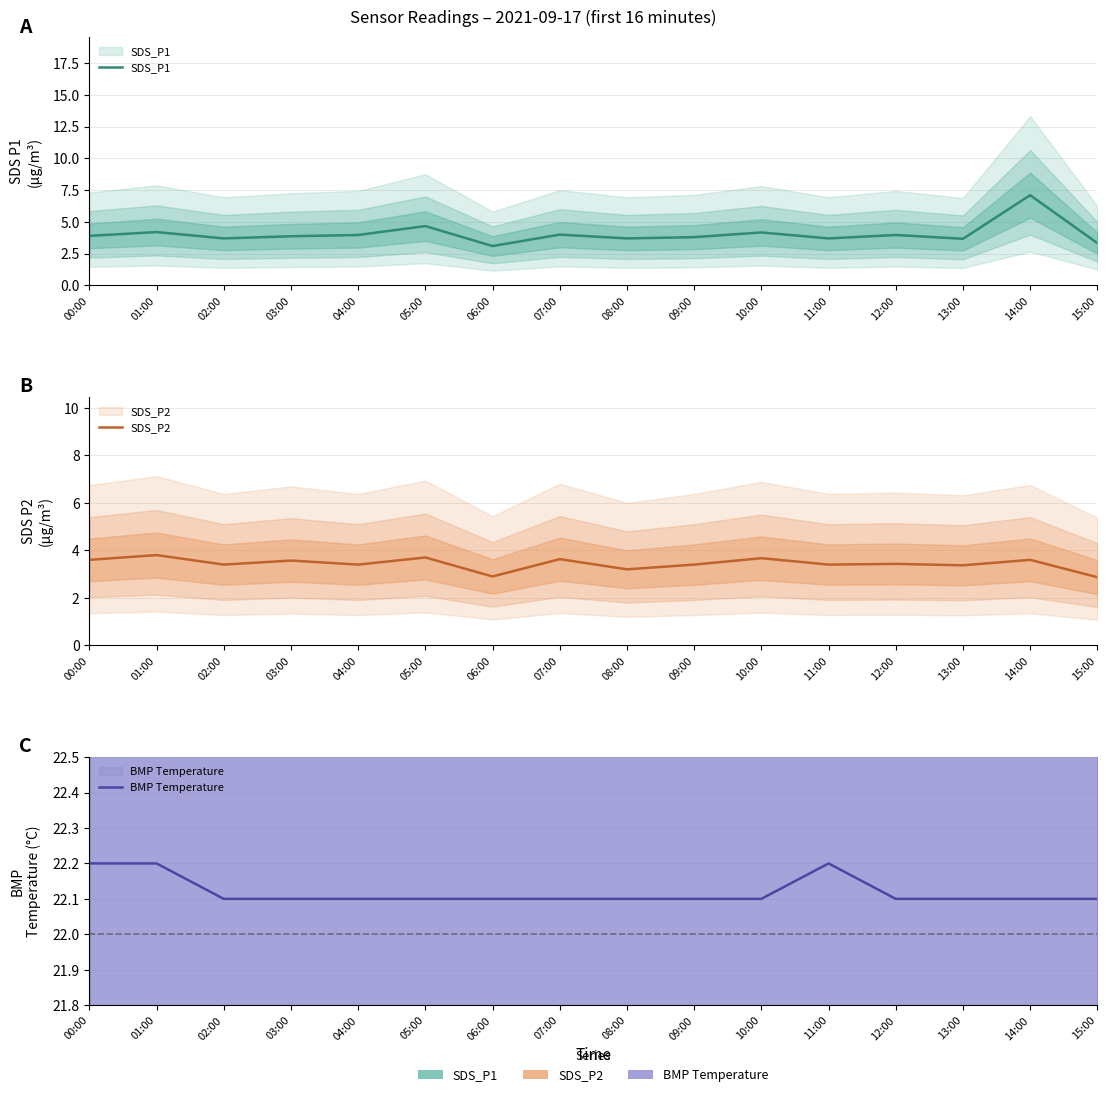

Where does the SDS_P2 series first go above 3?

00:00